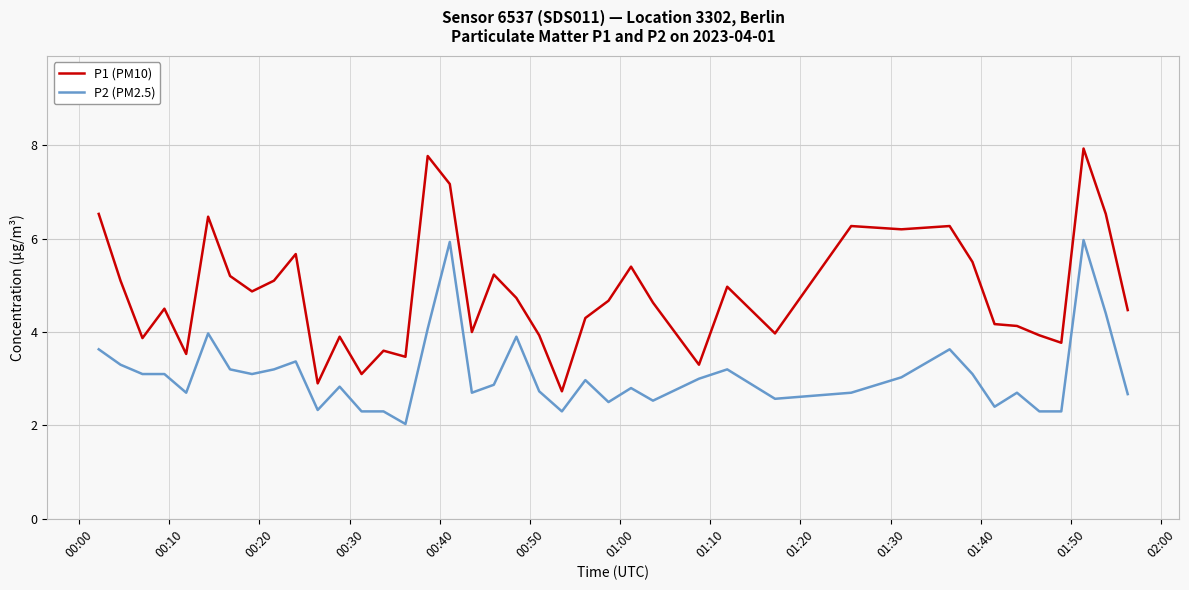

Which series has the largest total across all categories?

P1 (PM10)